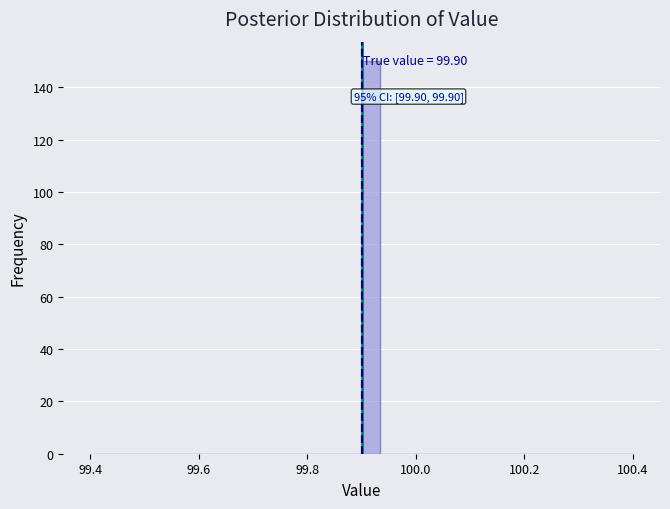

Read against the x-axis, roughly where is the centre of the tallest bar?

99.92